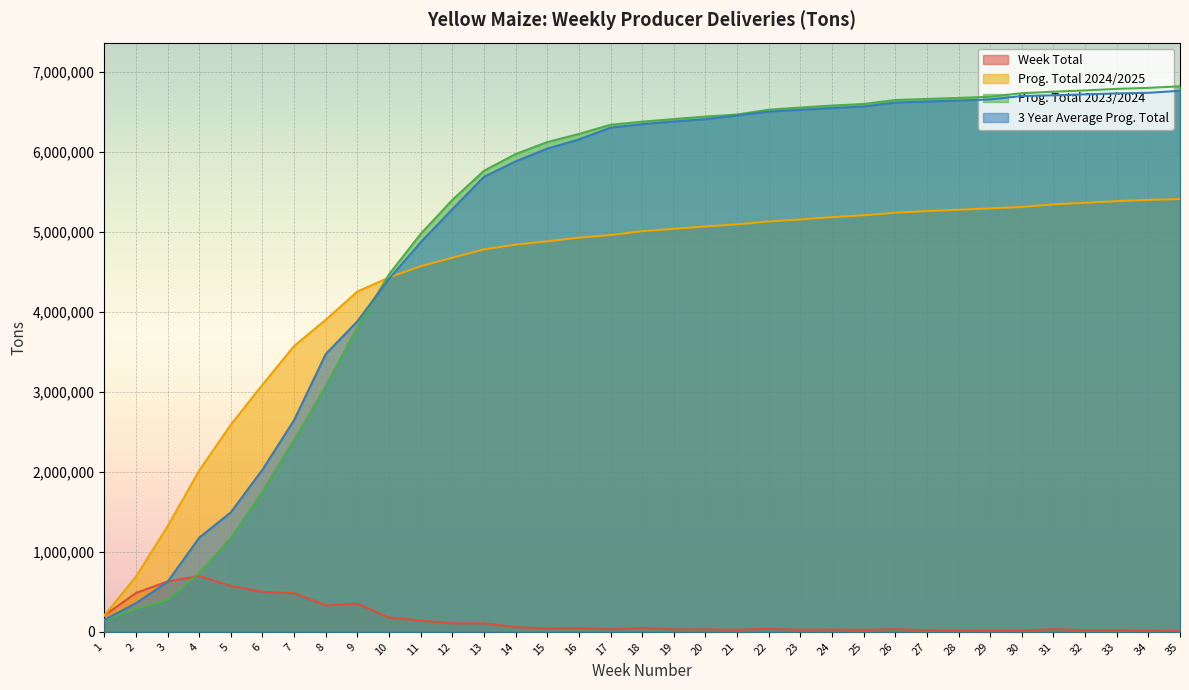

True or false: Week Total and Prog. Total 2024/2025 cross at least once.

False